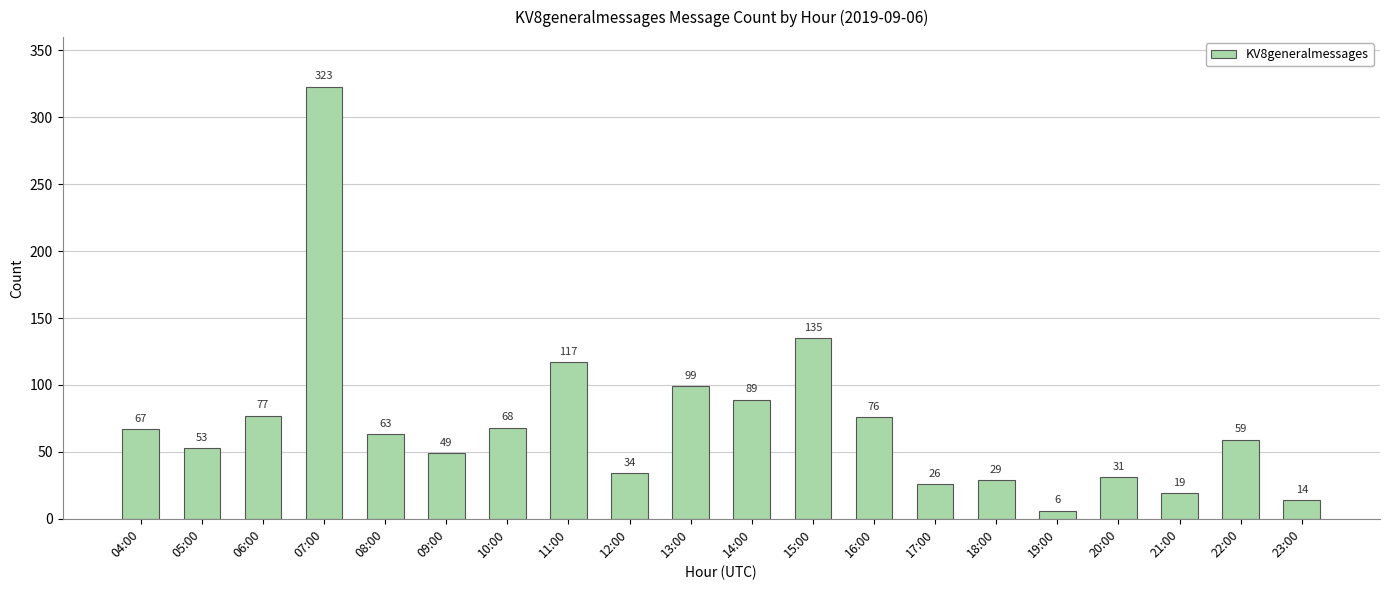

The chart shows a value of 94 at 04:00. True or false?

False